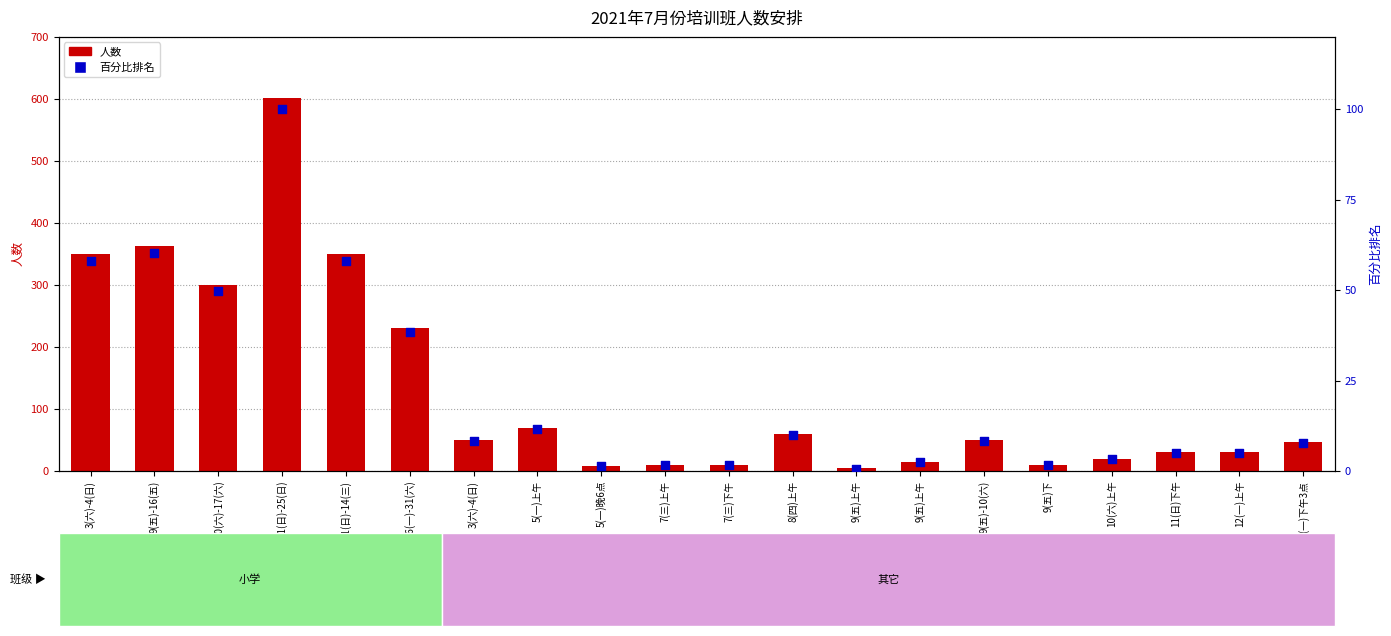

At which category is the sum across all series the highest?

11(日)-25(日)